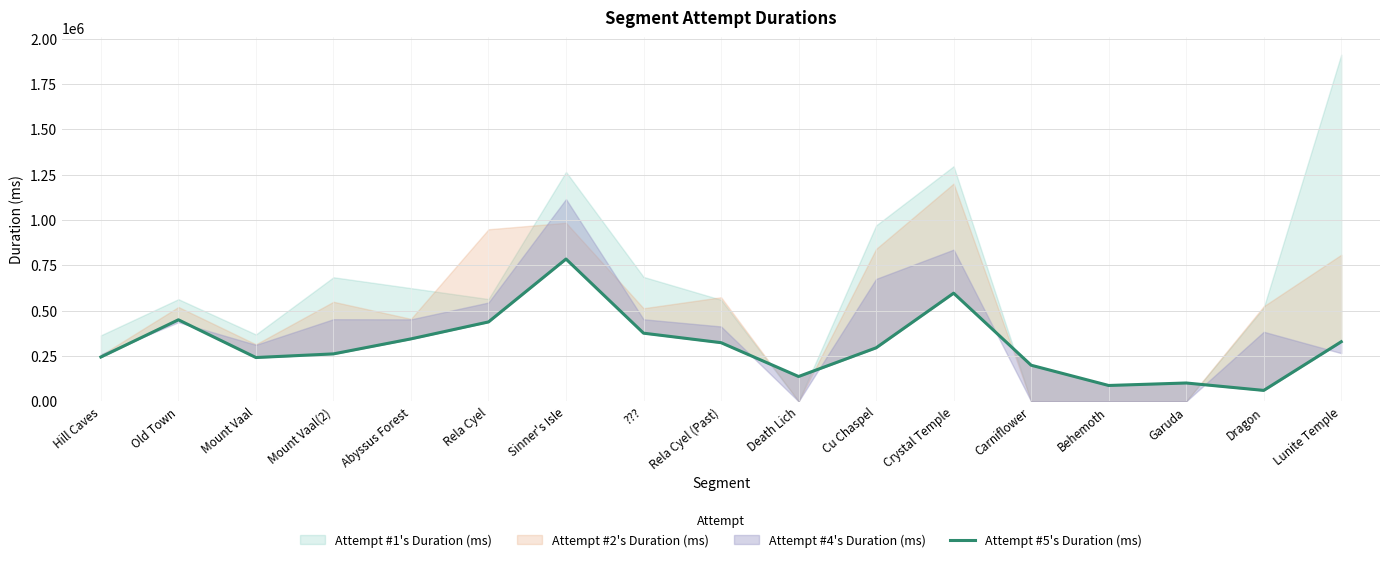

At which category does the chart reach its peak across all series?

Sinner's Isle